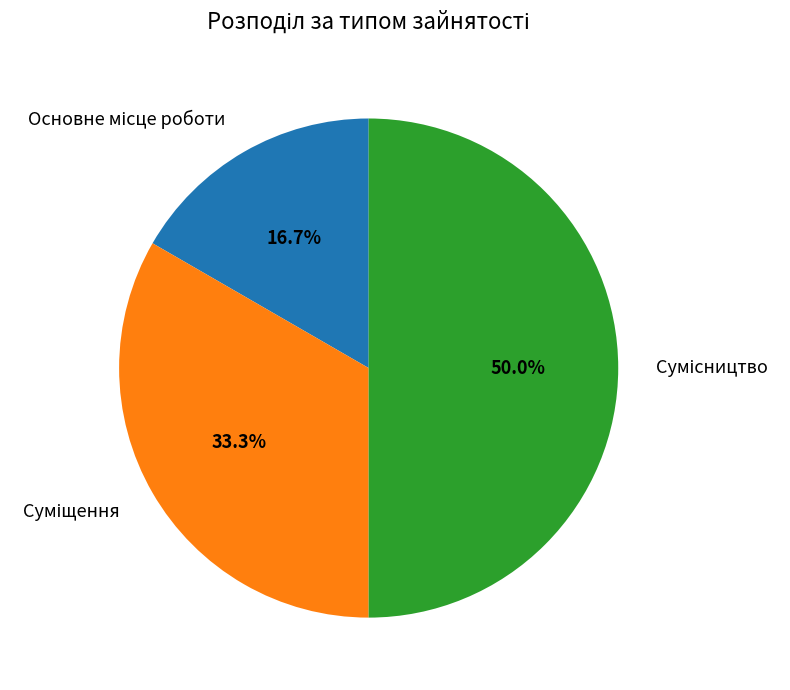

To the nearest percent, what is the average slice percentage?

33%